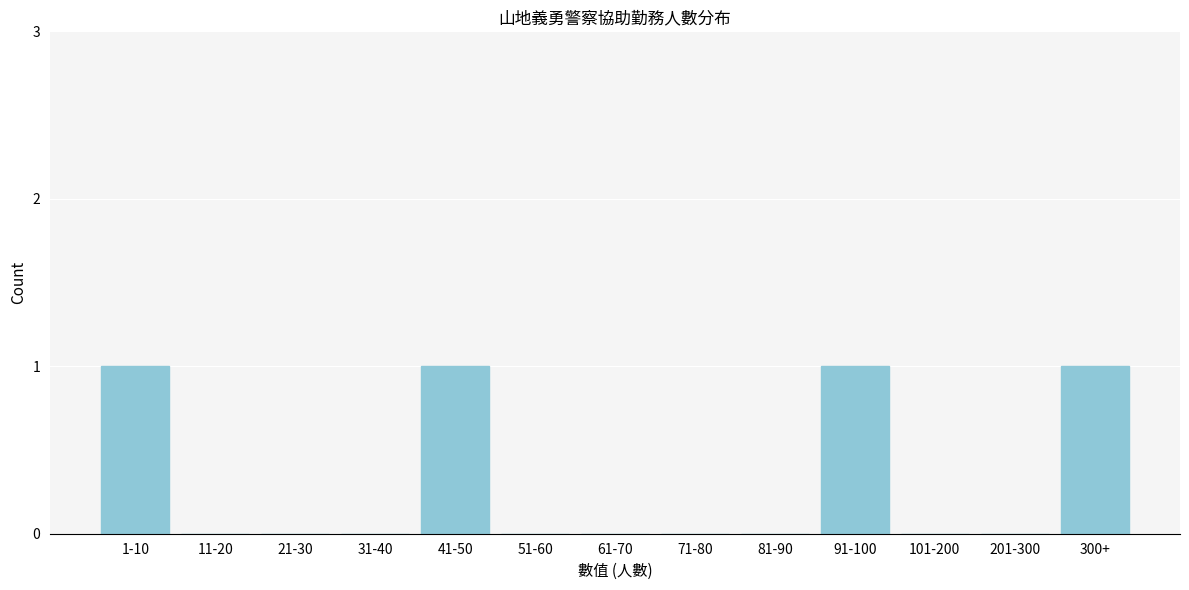

Reading left to right, extract all data points from this chart.

1-10=1	11-20=0	21-30=0	31-40=0	41-50=1	51-60=0	61-70=0	71-80=0	81-90=0	91-100=1	101-200=0	201-300=0	300+=1